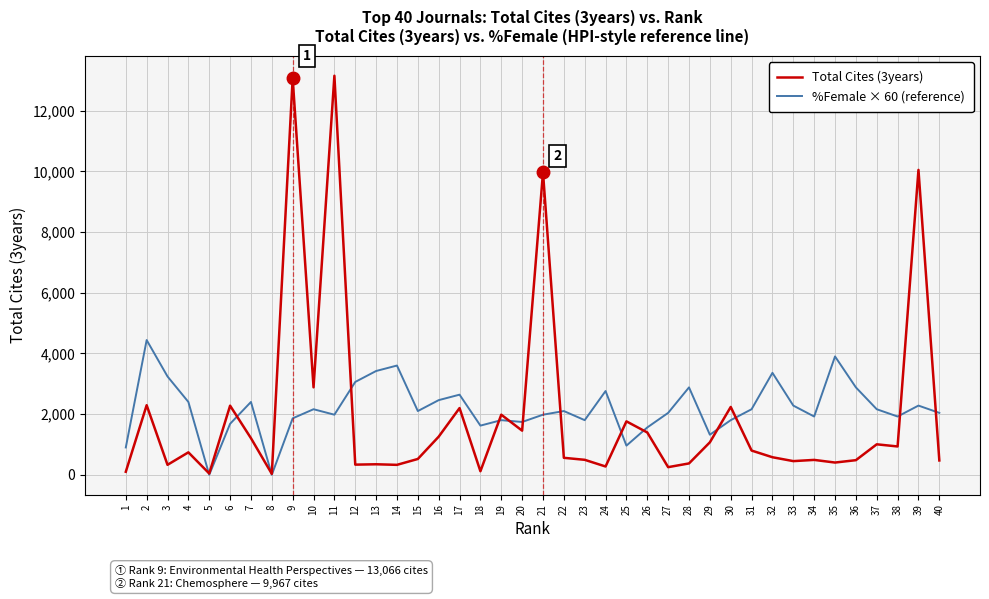

At 36, list the series in order from smallest to largest.

Total Cites (3years), %Female × 60 (reference)